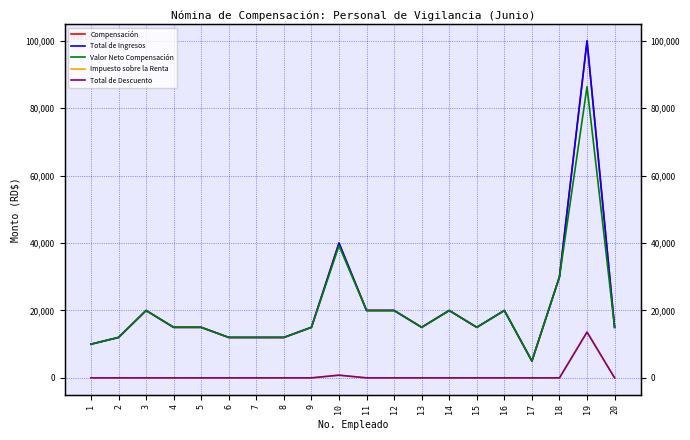

What value does the Total de Ingresos series have at 2?

12000.0